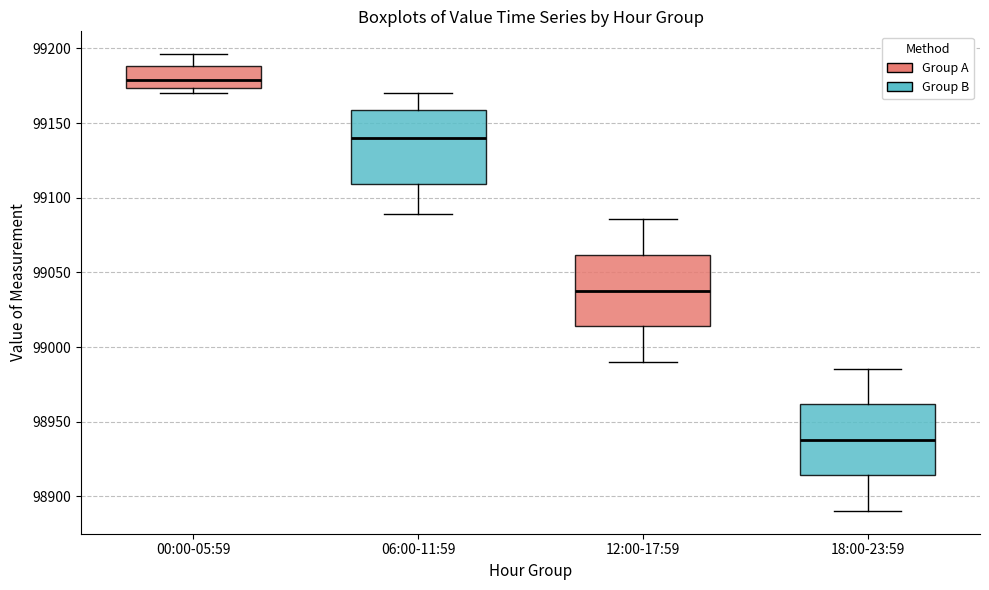

Which box has the highest median line?

00:00-05:59